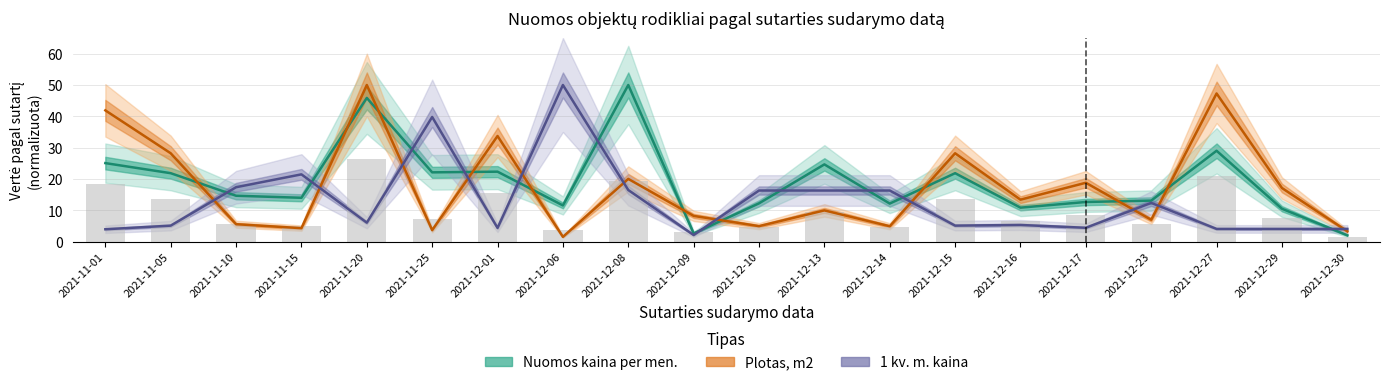

Between 2021-11-20 and 2021-11-10, which is larger?

2021-11-20